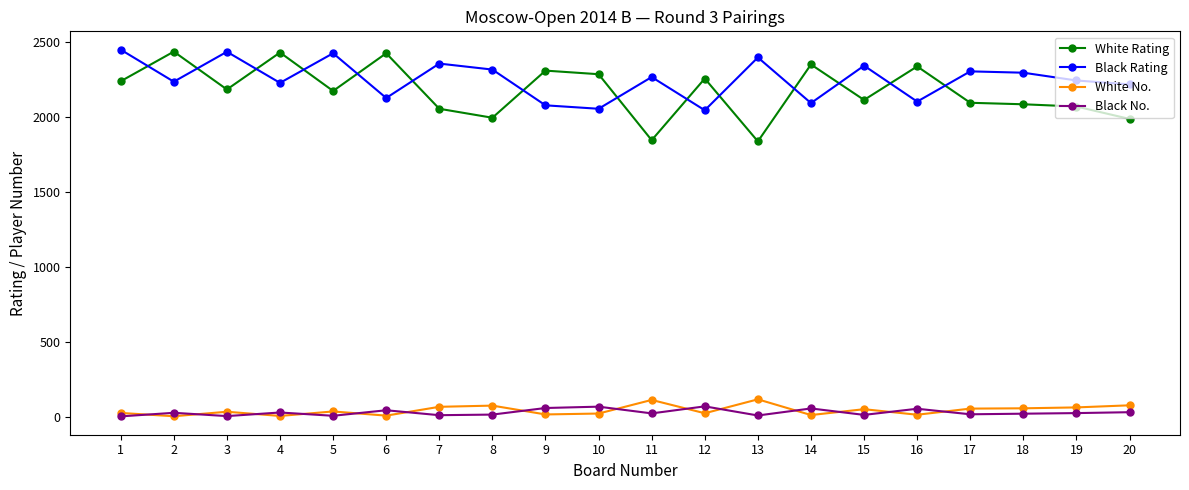

The White No. series shows 2 at 2. True or false?

True